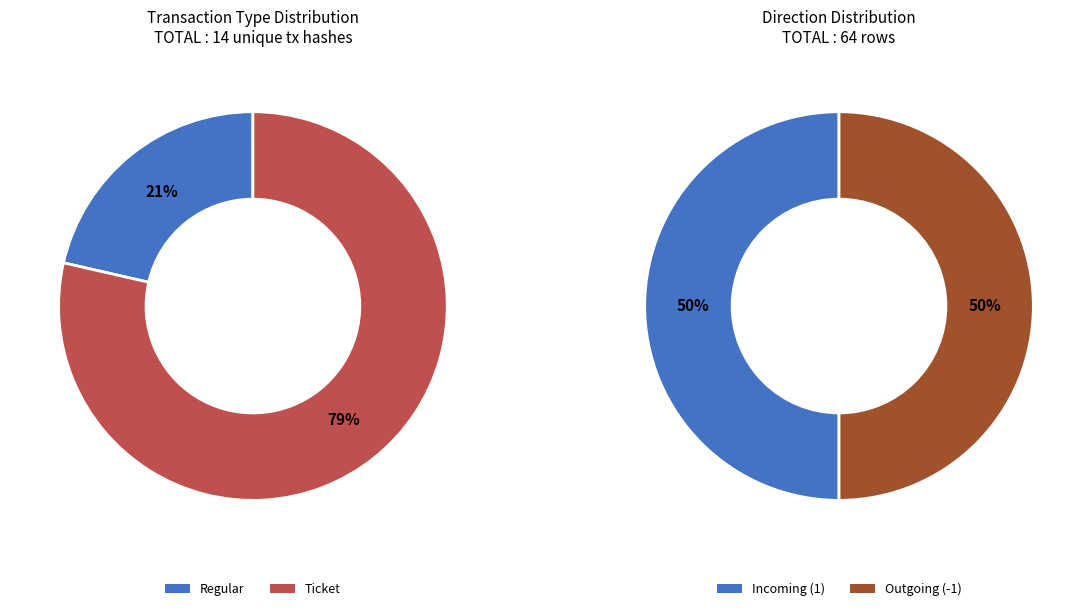

Count the number of slices in the pie.

2